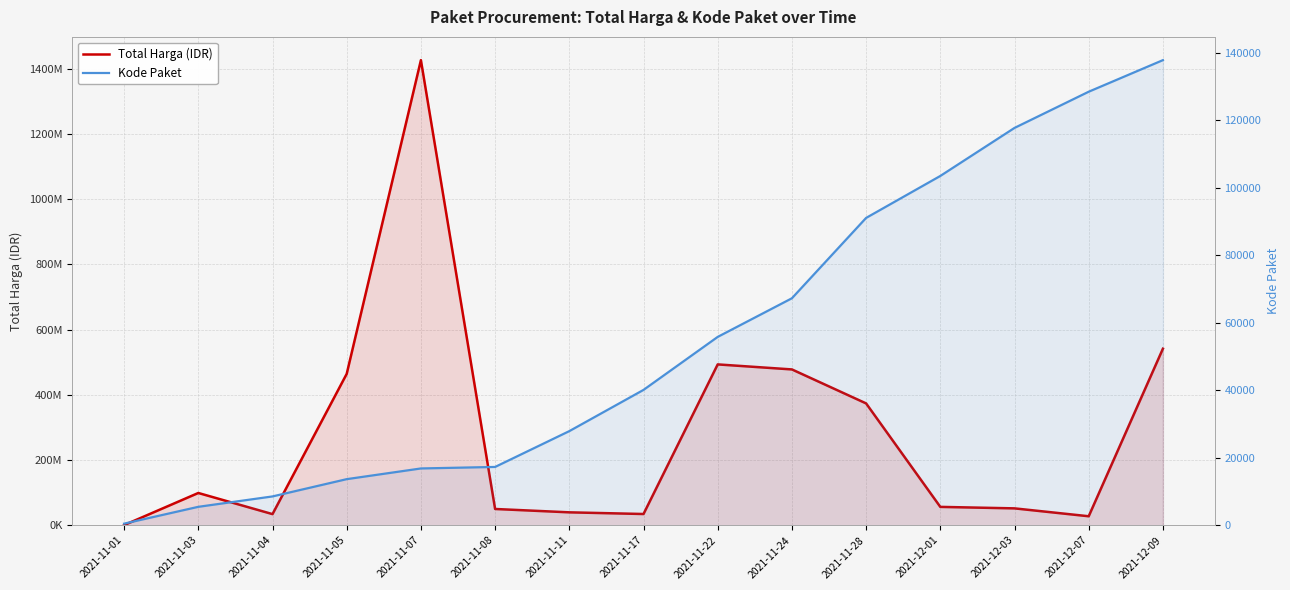

What is the sum of all Total Harga values?

4166679010